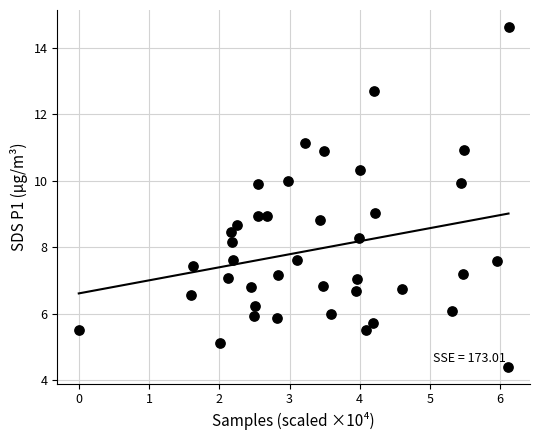

What is the range of X values (max minus min)?

6.1